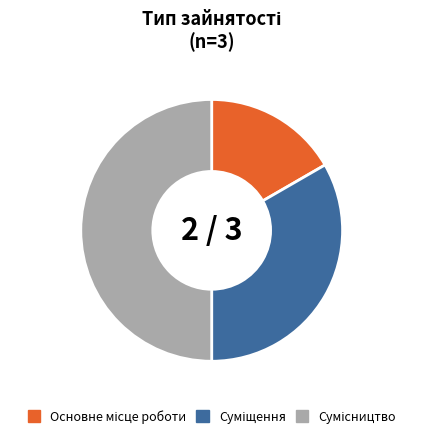

True or false: Основне місце роботи accounts for 17% of the total.

True